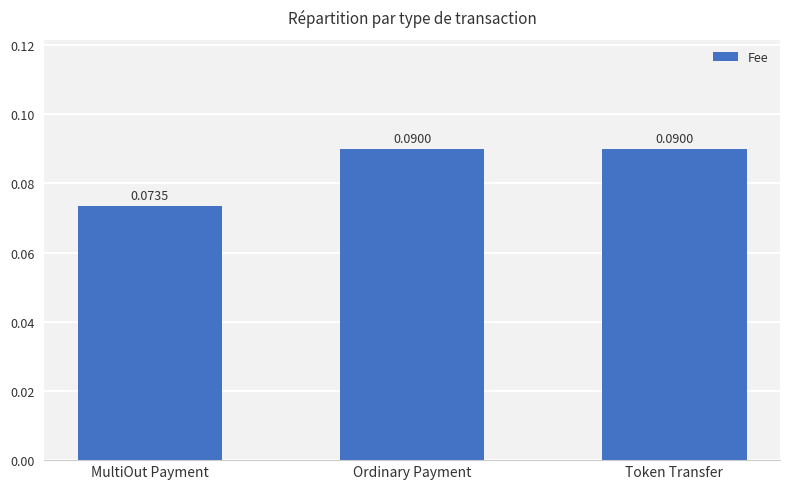

What is the label of the 2nd bar from the left?

Ordinary Payment